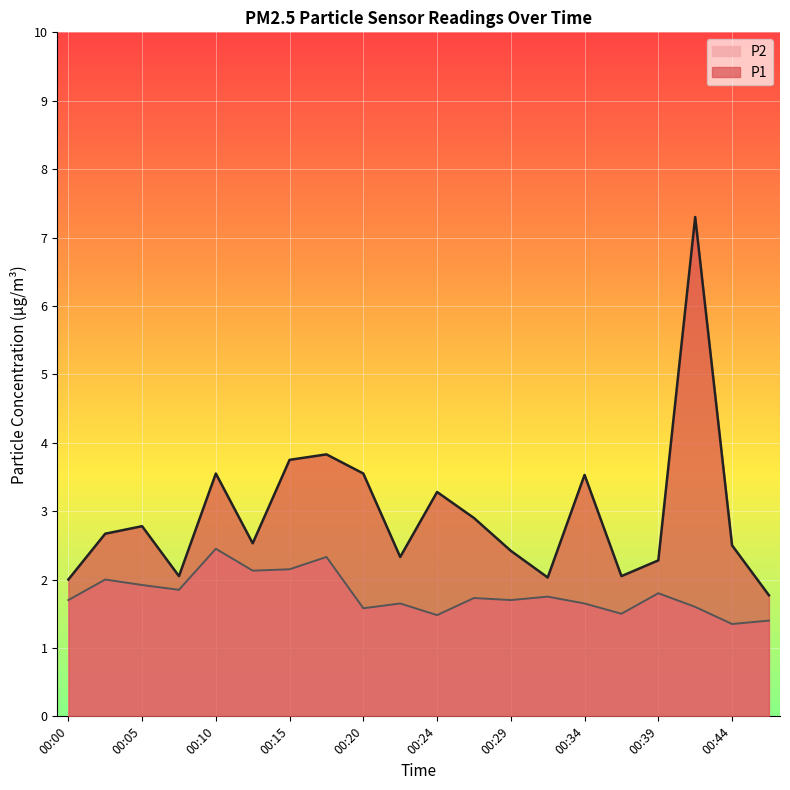

List the series in order of their peak value, highest first.

P1, P2